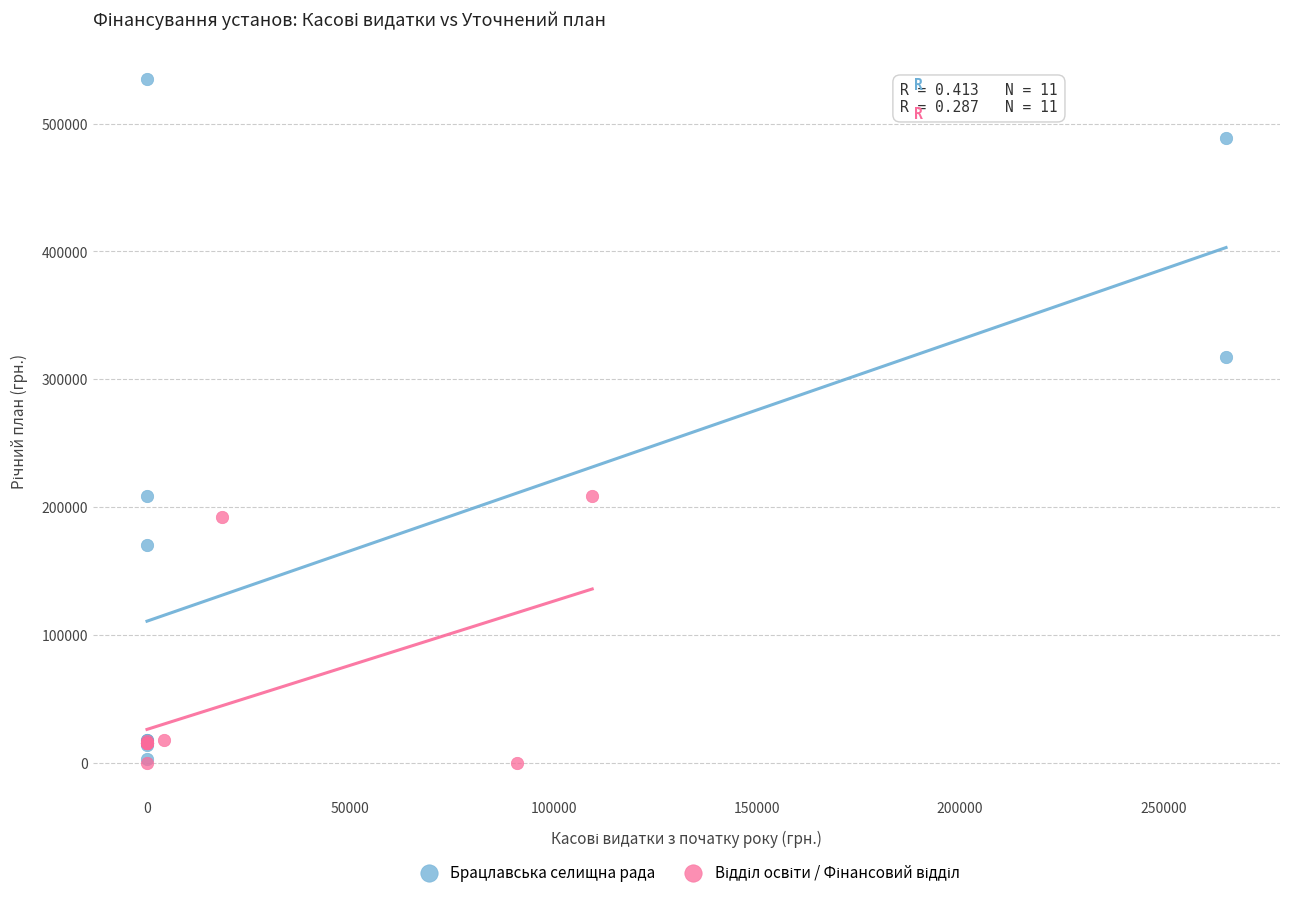

Which series reaches the maximum Y coordinate?

Брацлавська селищна рада